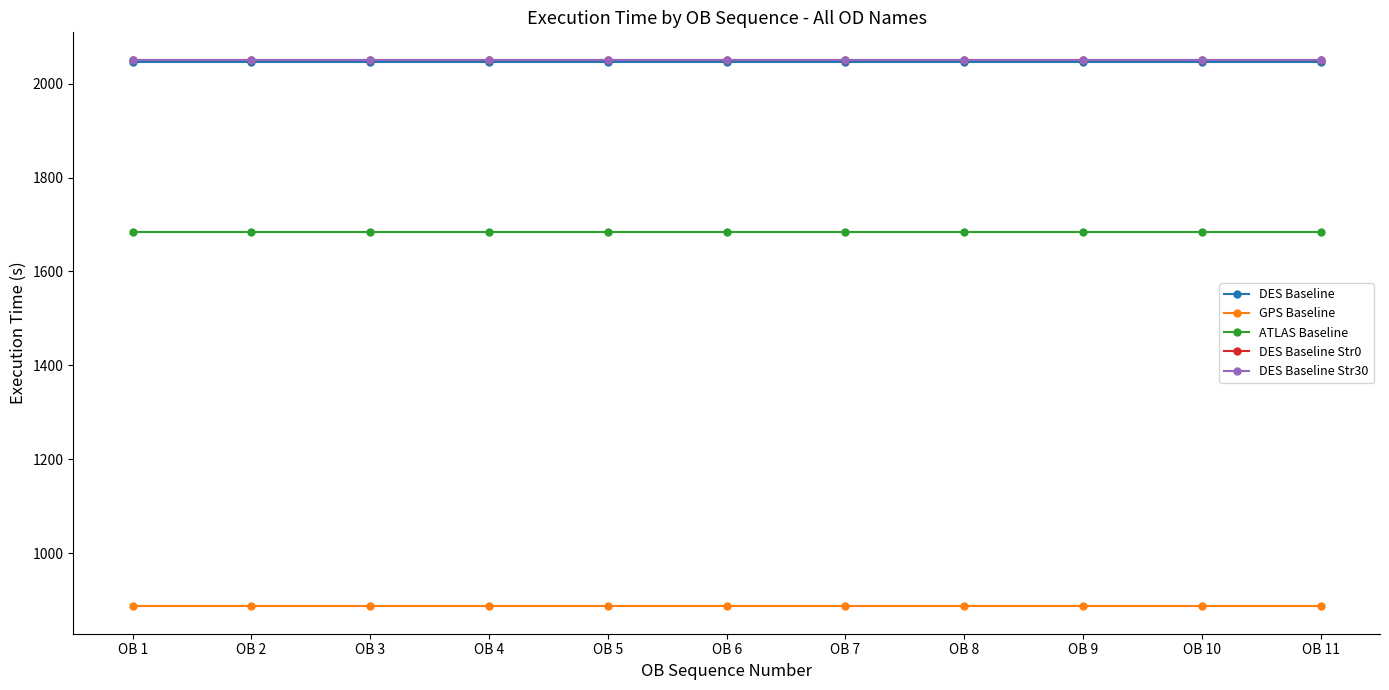

True or false: DES Baseline Str0 has more than 0 interior local peaks.

False